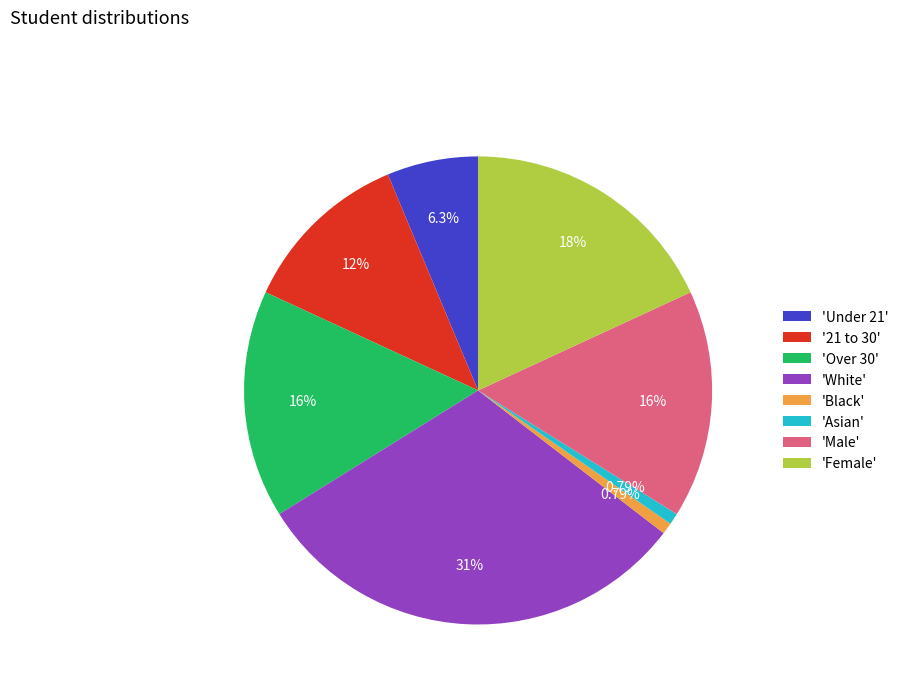

Count the number of slices in the pie.

8